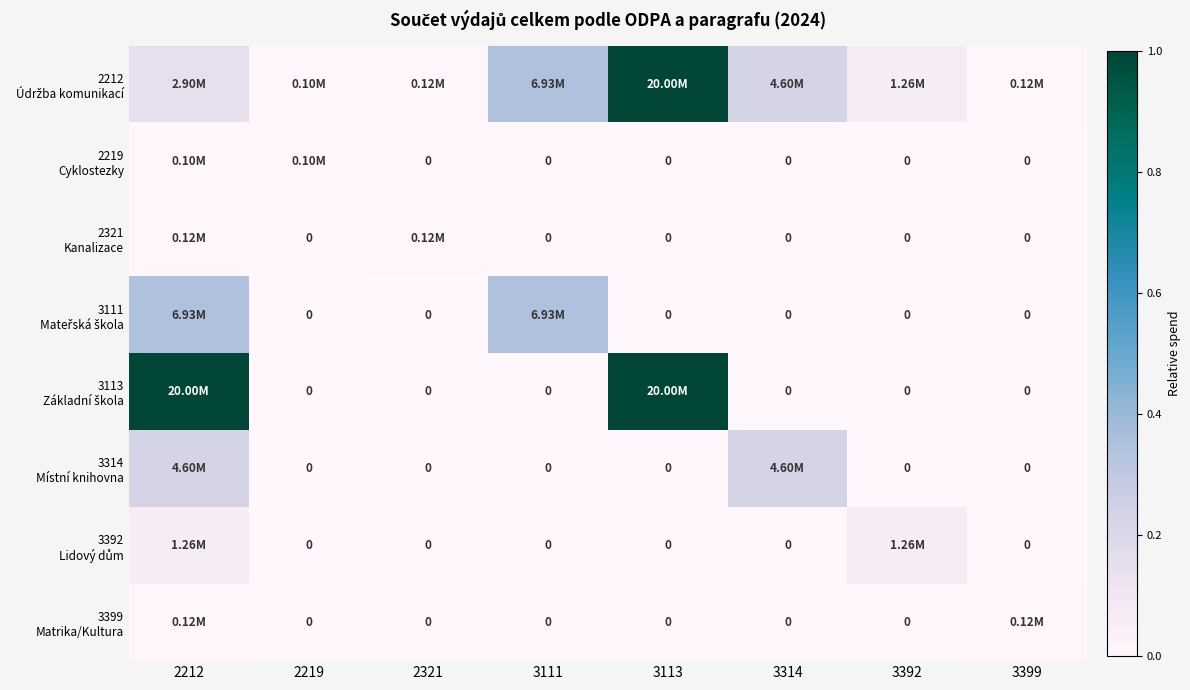

How many positive values does the 2219 Cyklostezky series have?

2